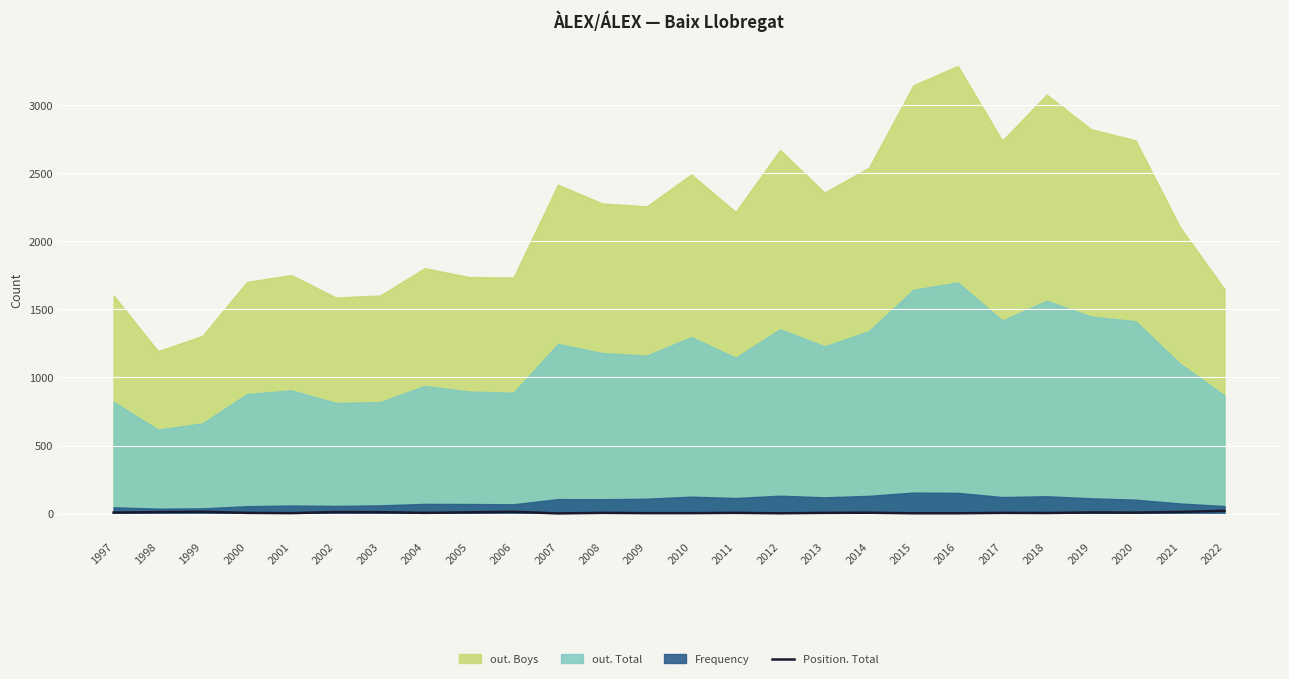

At which category does the data reach its first local valley?

2001